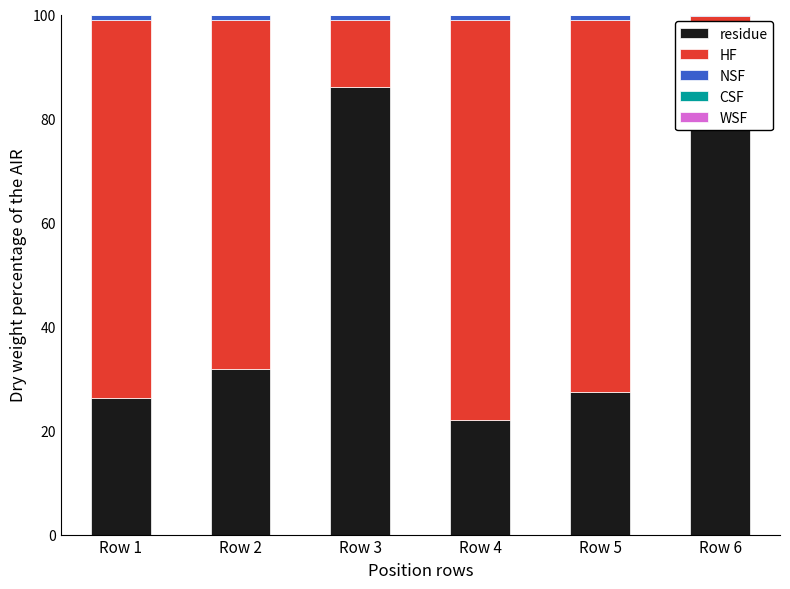

The value of residue at Row 6 is 29.1. True or false?

False